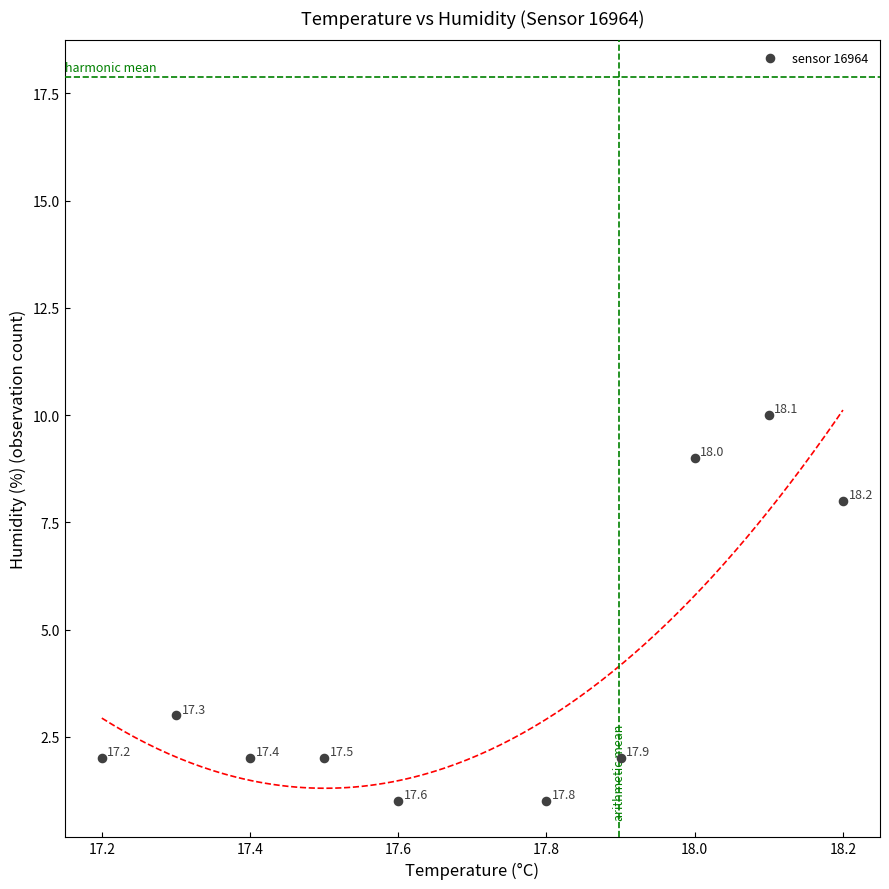

What Y value in the scatter plot is closest to 5?

3